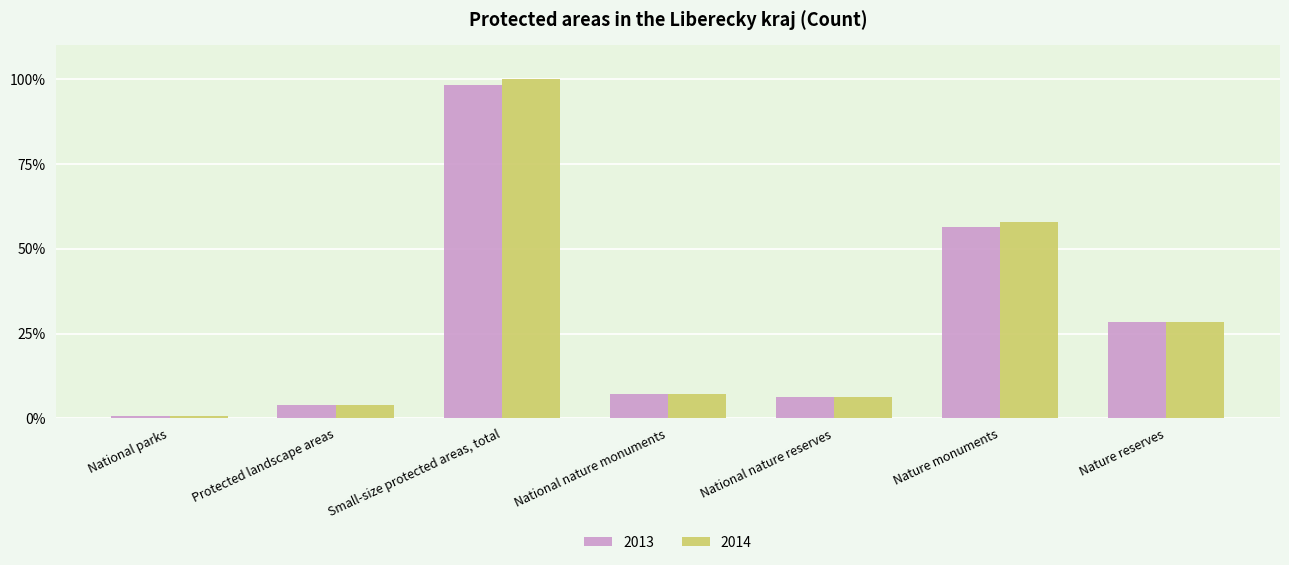

How many values in the 2013 series exceed 7?

4